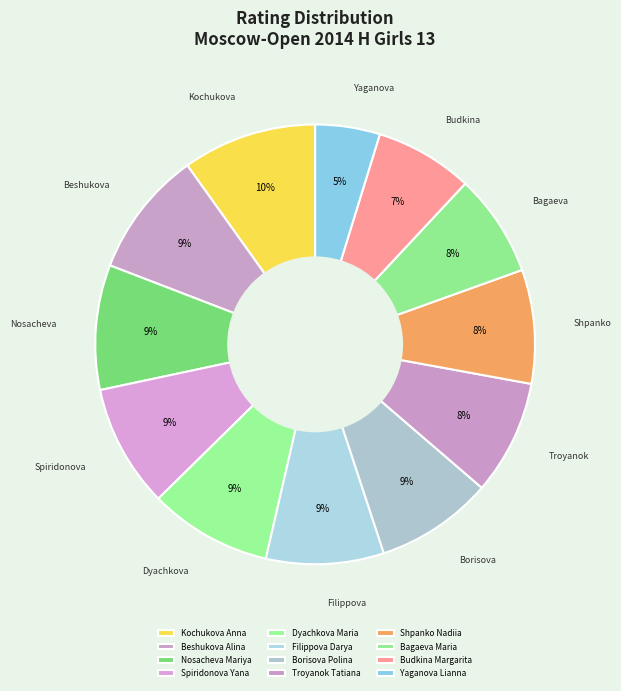

How many segments does this pie chart have?

12